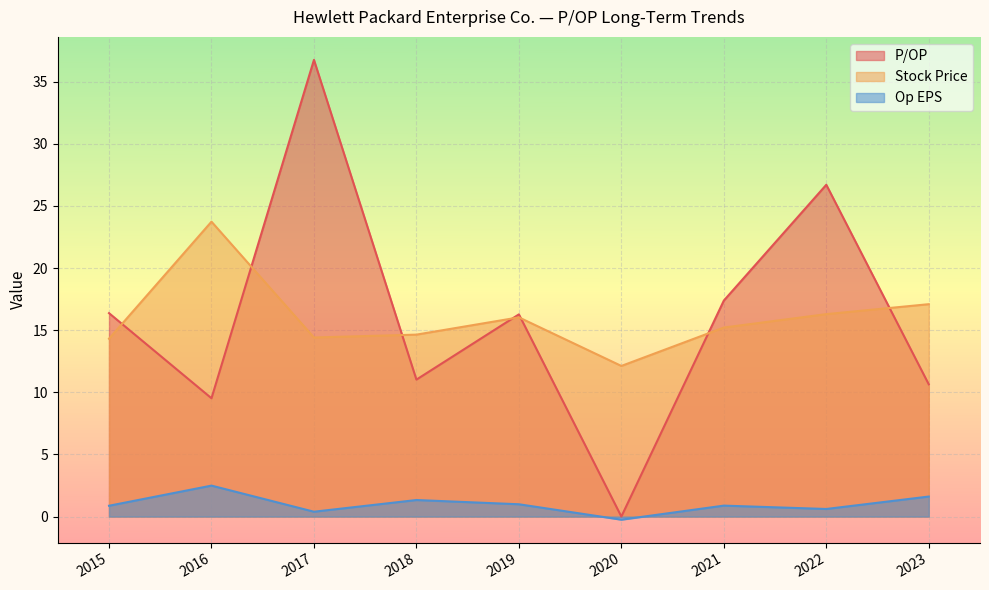

Which series changed the most between 2022 and 2018?

P/OP